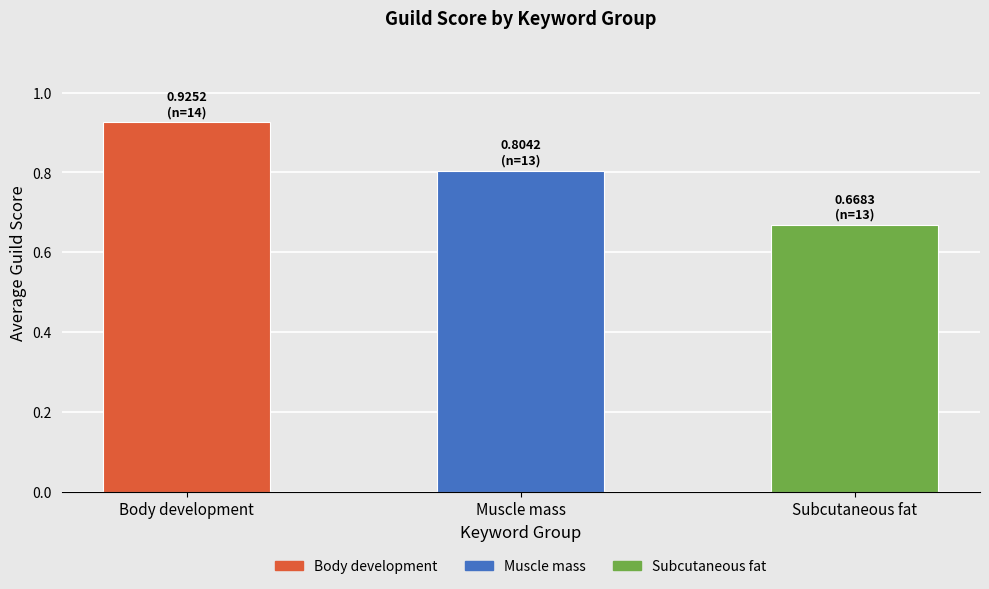

What is the difference between the maximum and minimum values?

0.3